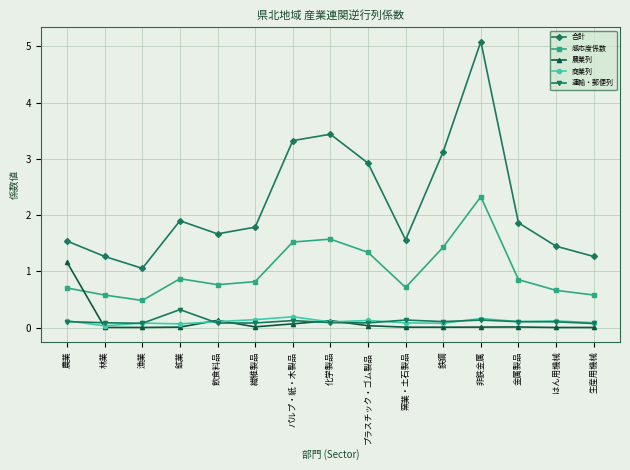

The value of 合計 at 飲食料品 is 0.7. True or false?

False